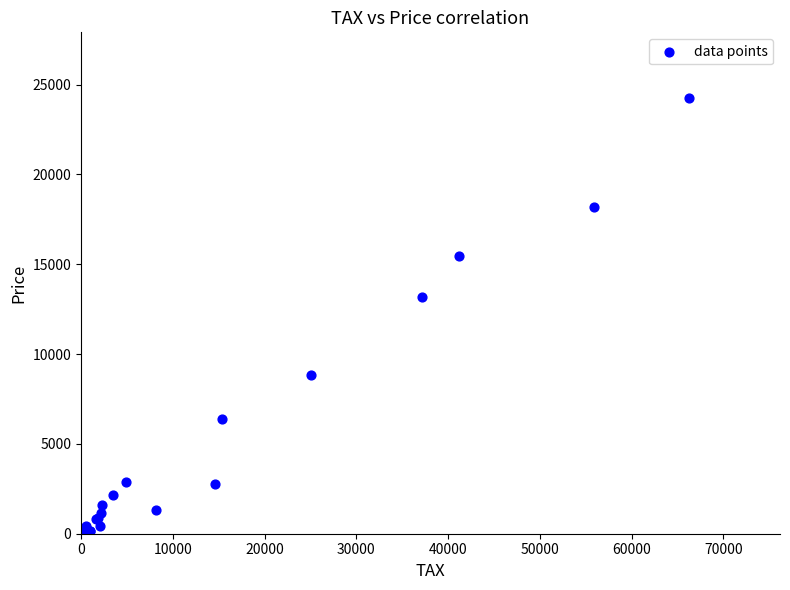

What Y value in the scatter plot is closest to 12137?

13199